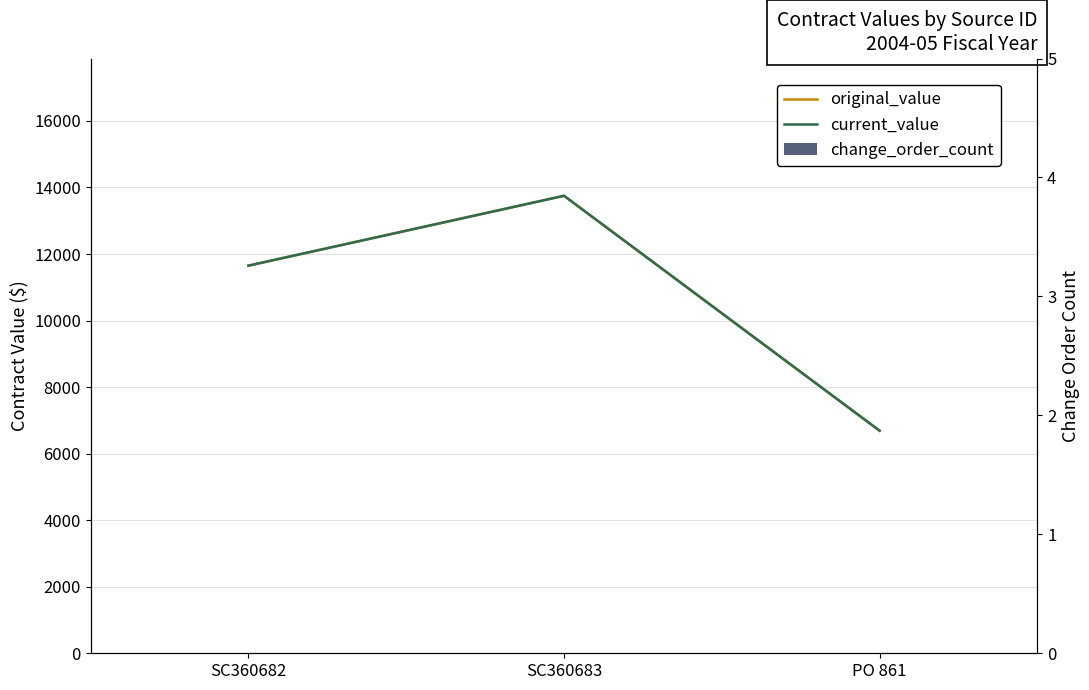

List the labels in order of change_order_count value, smallest first.

SC360682, SC360683, PO 861